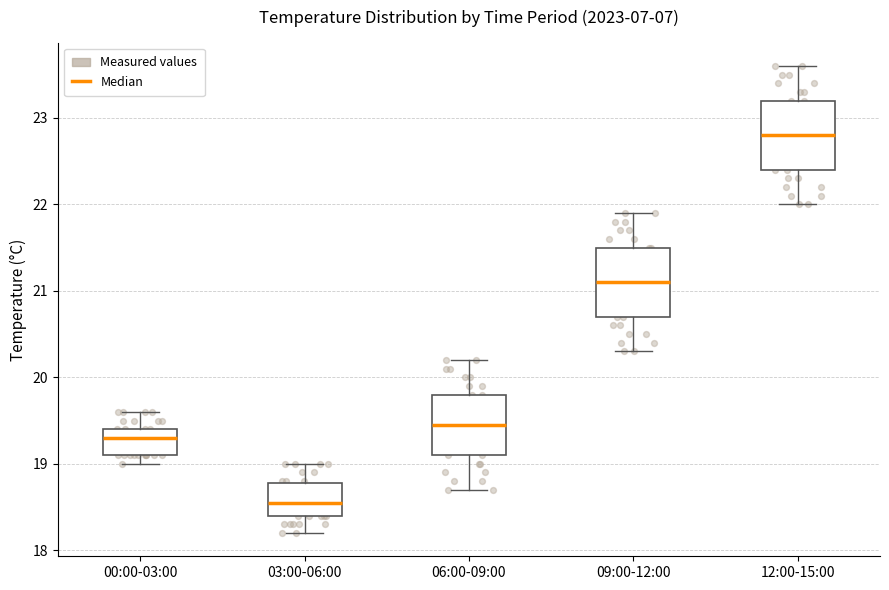

Reading left to right, read every box against the y-axis: the position of its median line, the range the box covers, and the ends of its whiskers. The values are not printed on the chart, so give them approximately, as read against the axis.

00:00-03:00: median 19.3, box 19.1 to 19.4, whiskers 19.0 to 19.6
03:00-06:00: median 18.6, box 18.4 to 18.8, whiskers 18.2 to 19.0
06:00-09:00: median 19.5, box 19.1 to 19.8, whiskers 18.7 to 20.2
09:00-12:00: median 21.1, box 20.7 to 21.5, whiskers 20.3 to 21.9
12:00-15:00: median 22.8, box 22.4 to 23.2, whiskers 22.0 to 23.6